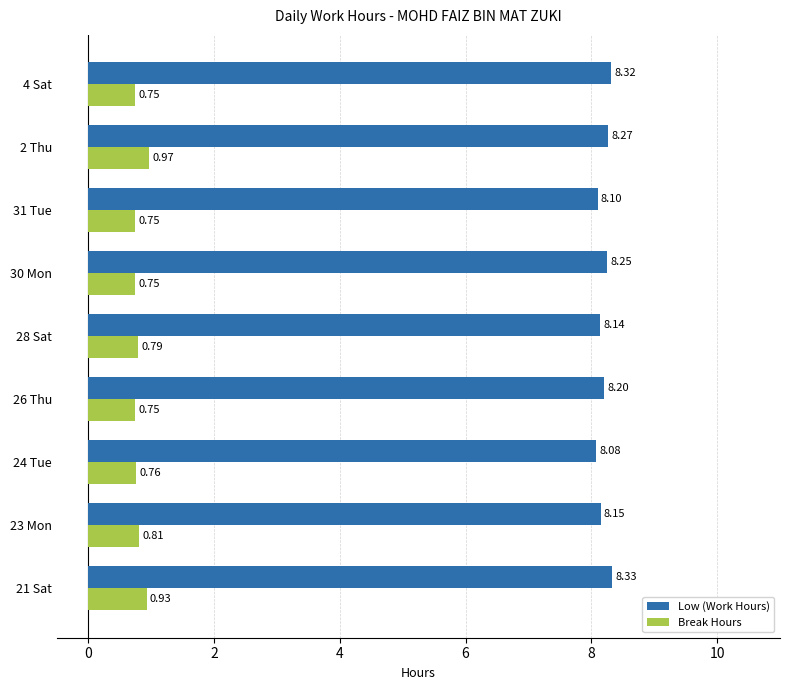

What is the average value of the Low (Work Hours) series?

8.2